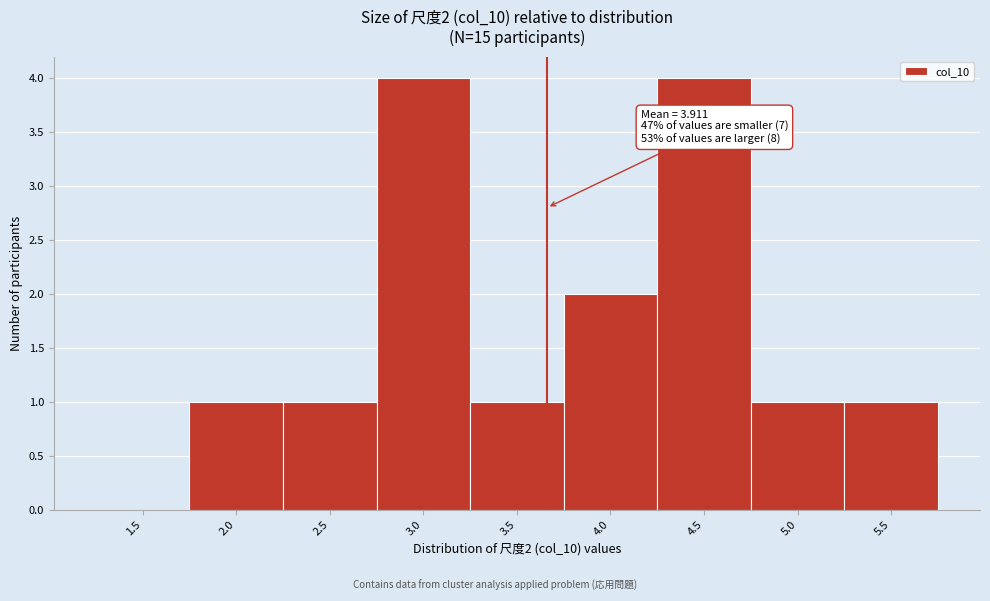

Reading right to left, list all the values displayed in this chart.

5.5=1	5.0=1	4.5=4	4.0=2	3.5=1	3.0=4	2.5=1	2.0=1	1.5=0